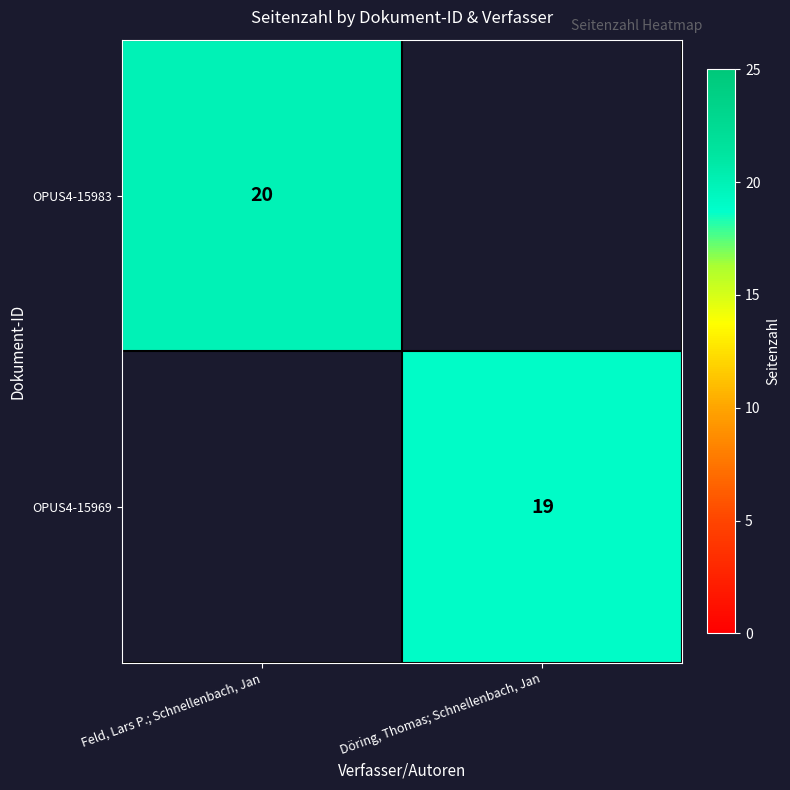

At how many categories does at least one series exceed 19?

1